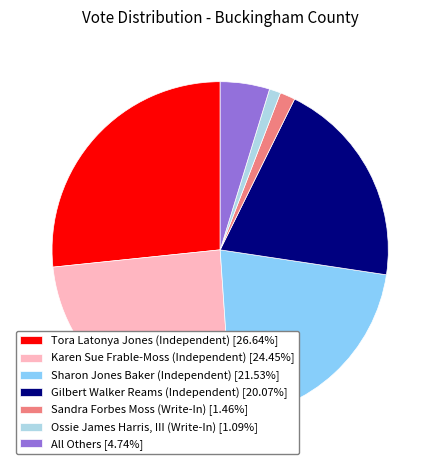

Combined, do Tora Latonya Jones (Independent) [26.64%] and Karen Sue Frable-Moss (Independent) [24.45%] account for over 50%?

Yes